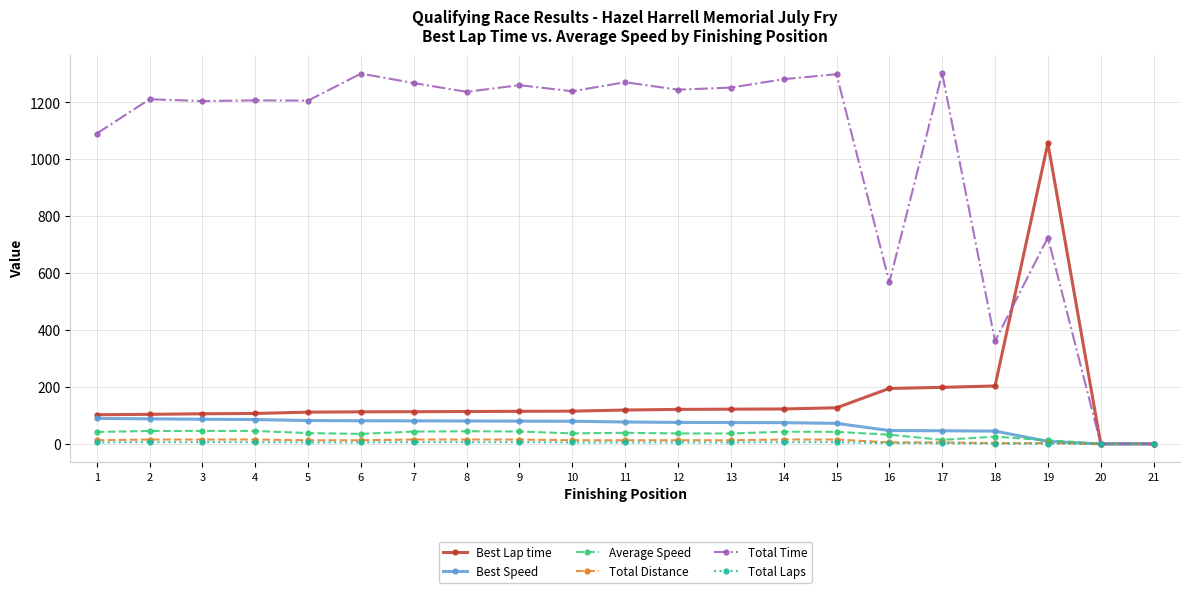

At which category is the sum across all series the highest?

19